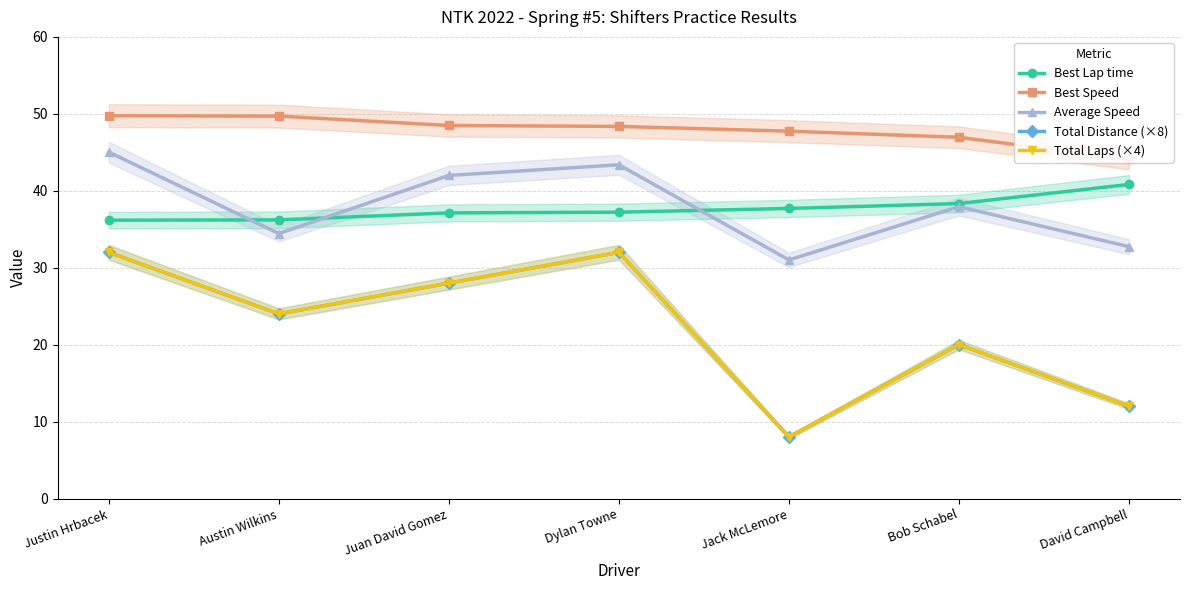

True or false: Average Speed has a value of 32.7 at David Campbell.

True